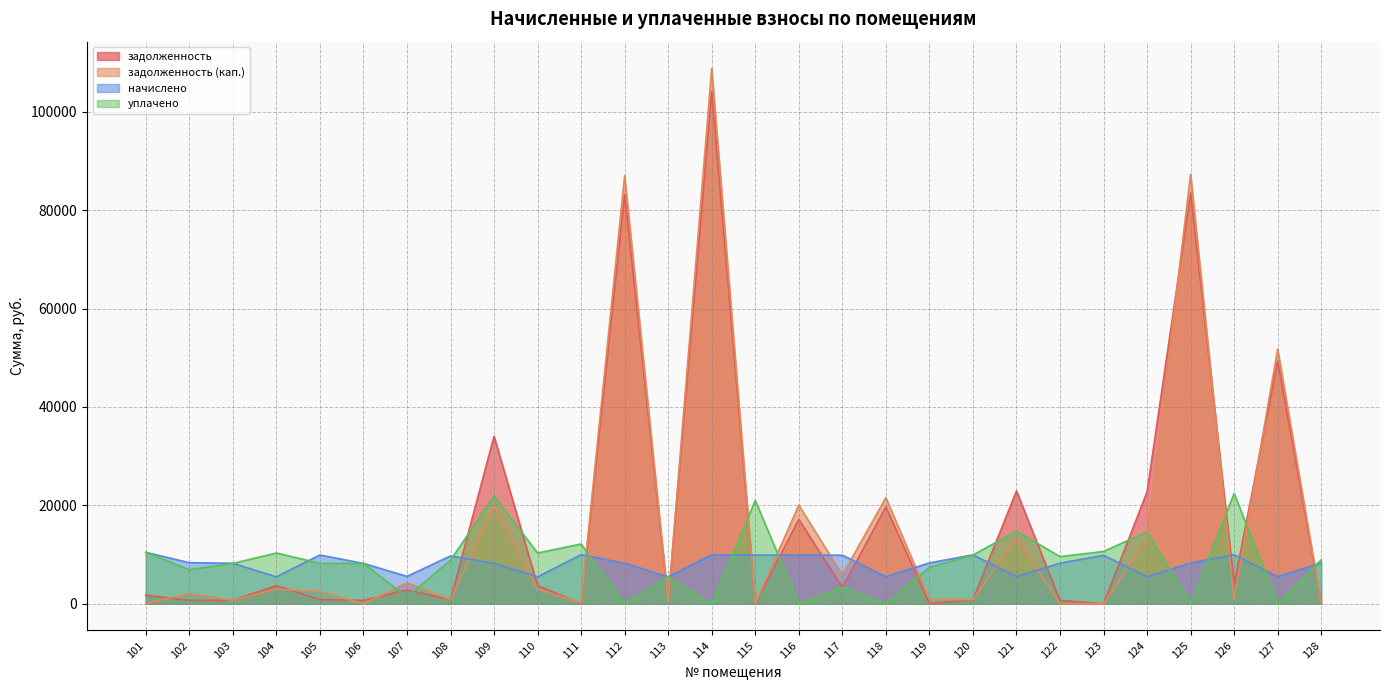

Count the number of categories in the chart.

28